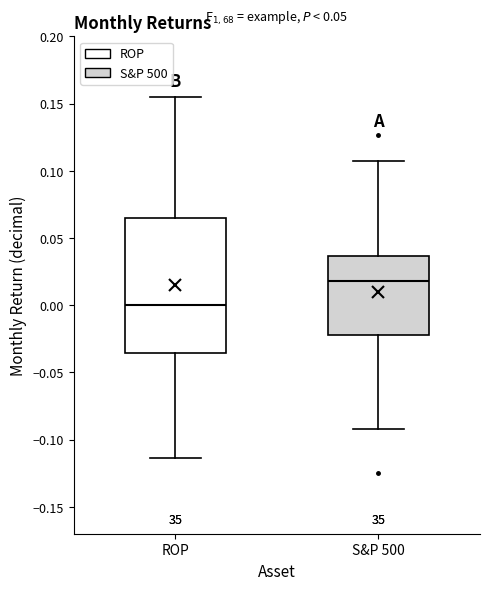

Which box has the highest median line?

S&P 500